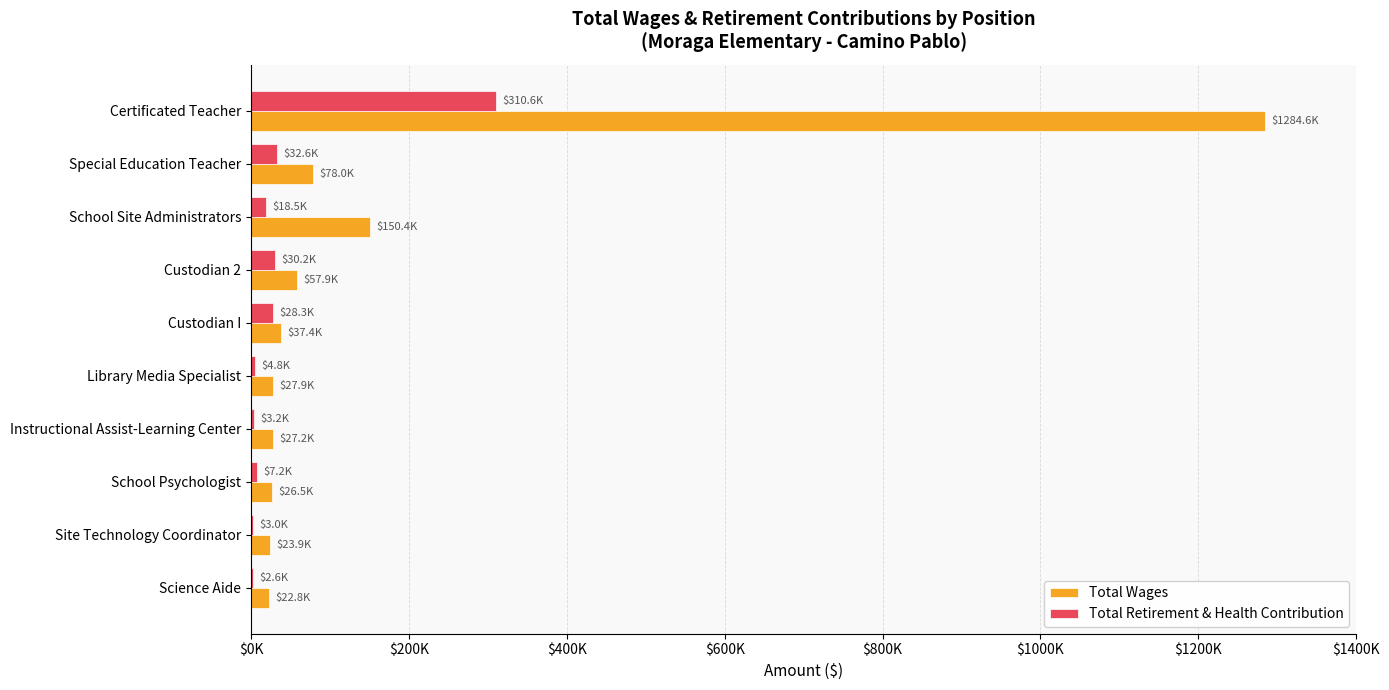

What are all the series names shown in the legend?

Total Wages, Total Retirement & Health Contribution